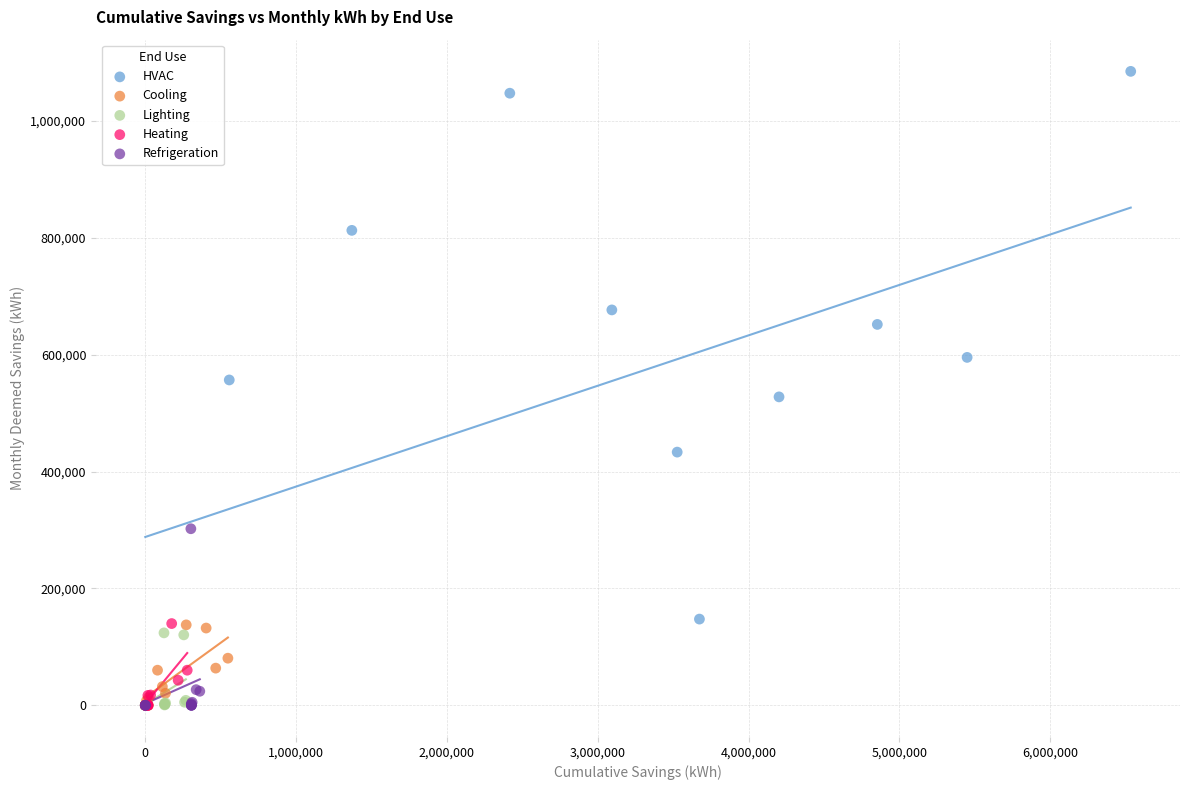

What are all the series names shown in the legend?

HVAC, Cooling, Lighting, Heating, Refrigeration